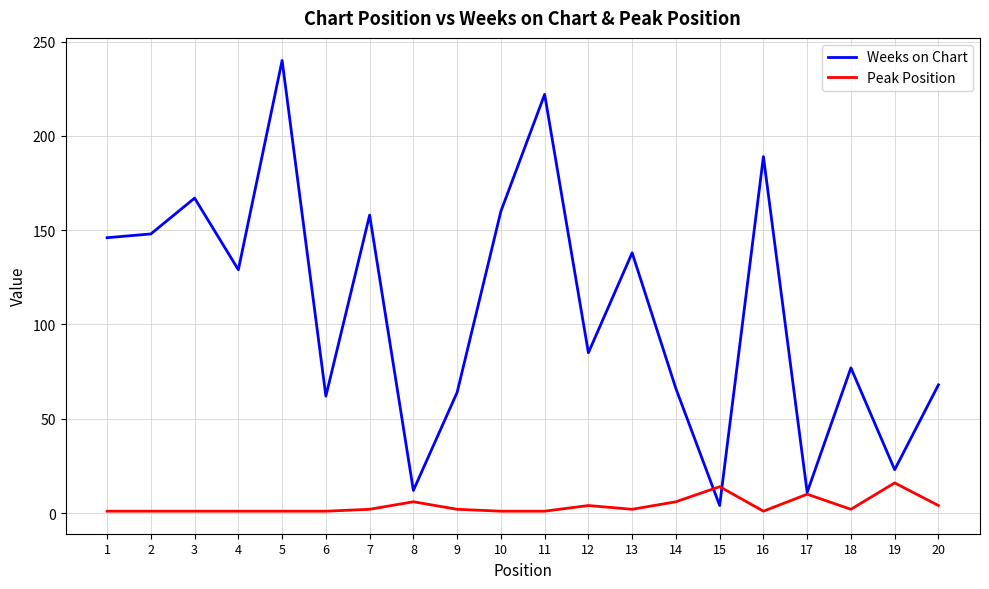

List the series in order of their overall mean, highest first.

Weeks on Chart, Peak Position